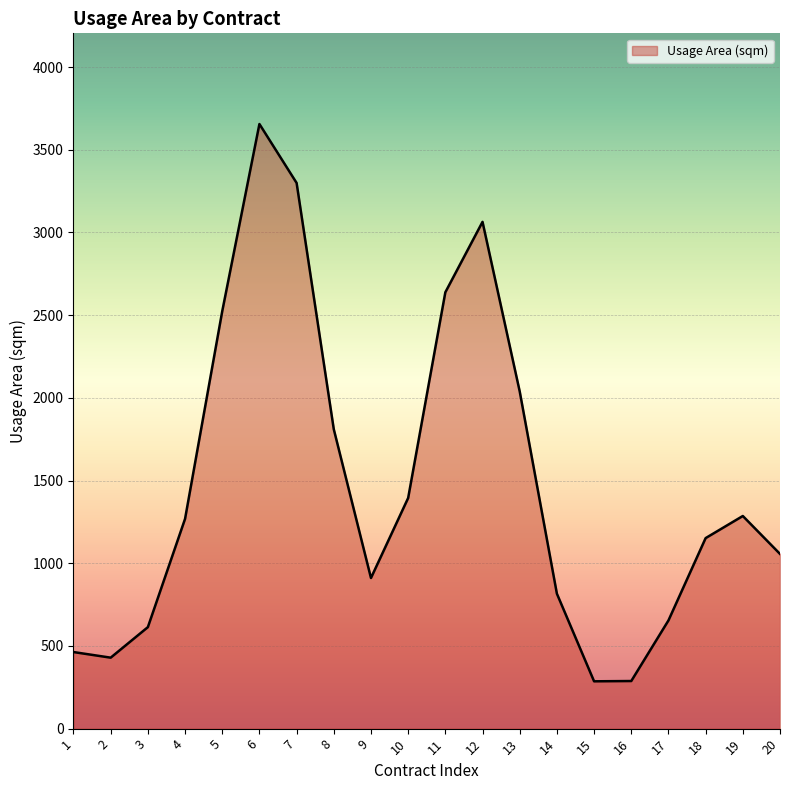

What is the minimum value shown in the chart?

286.1